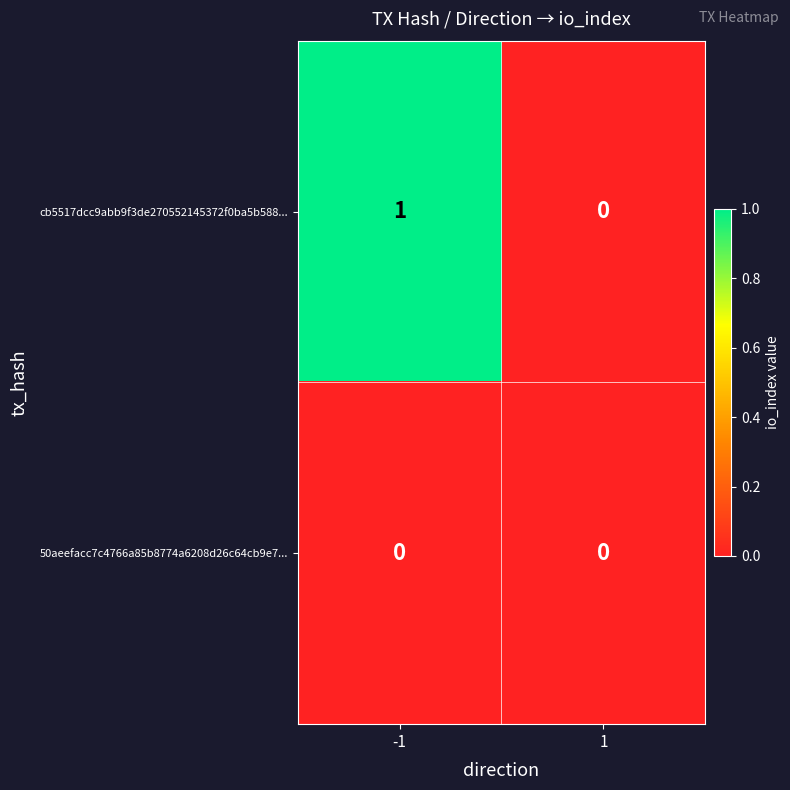

Which series has the largest range (max minus min)?

cb5517dcc9abb9f3de270552145372f0ba5b588...